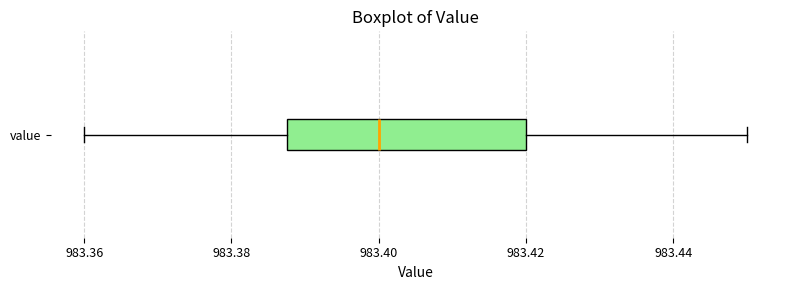

Read this box plot against the x-axis: the position of the median line, the range covered by the box, and the ends of both whiskers. The values are not printed on the chart, so give them approximately, as read against the axis.

median 983.400, box 983.388 to 983.420, whiskers 983.360 to 983.450